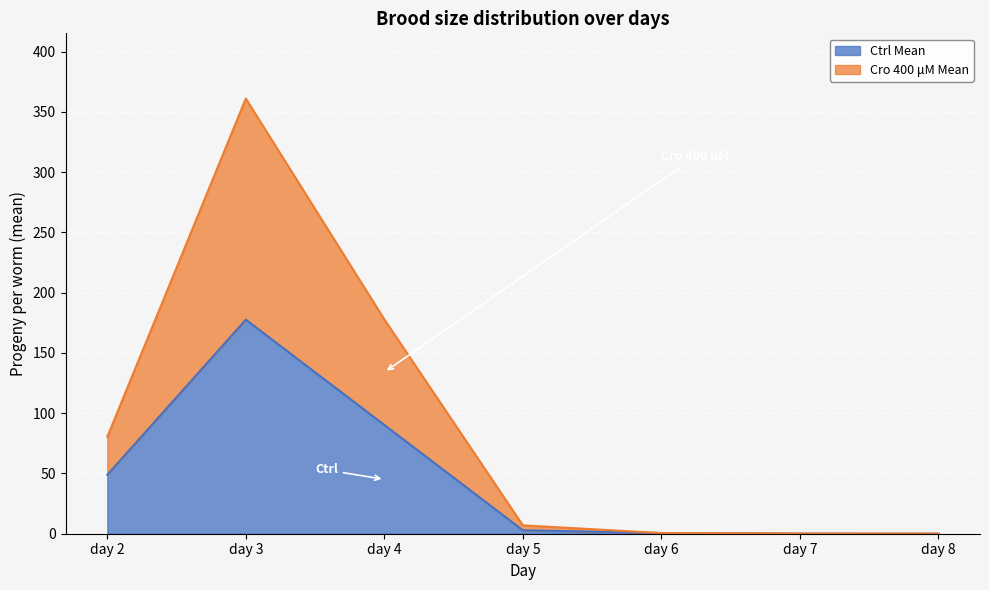

How many categories are shown in the chart?

7